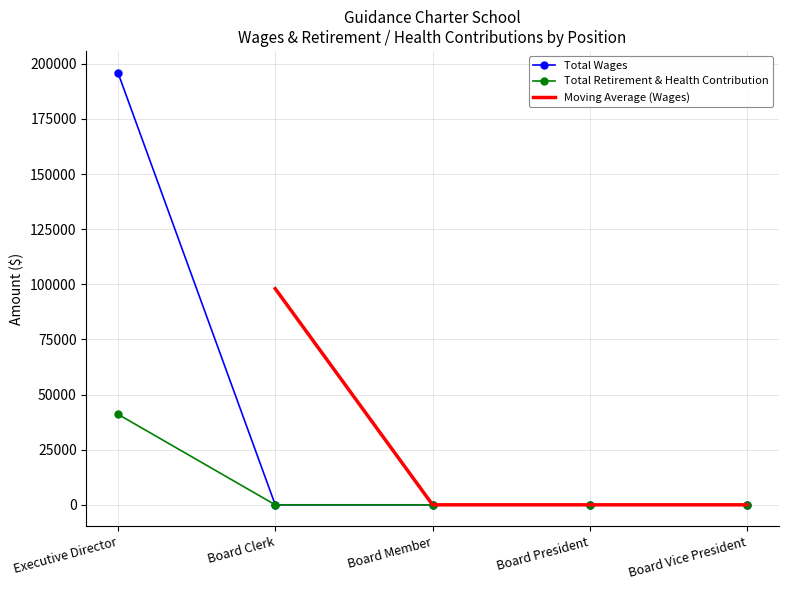

The value of Total Wages at Executive Director is 196015. True or false?

True